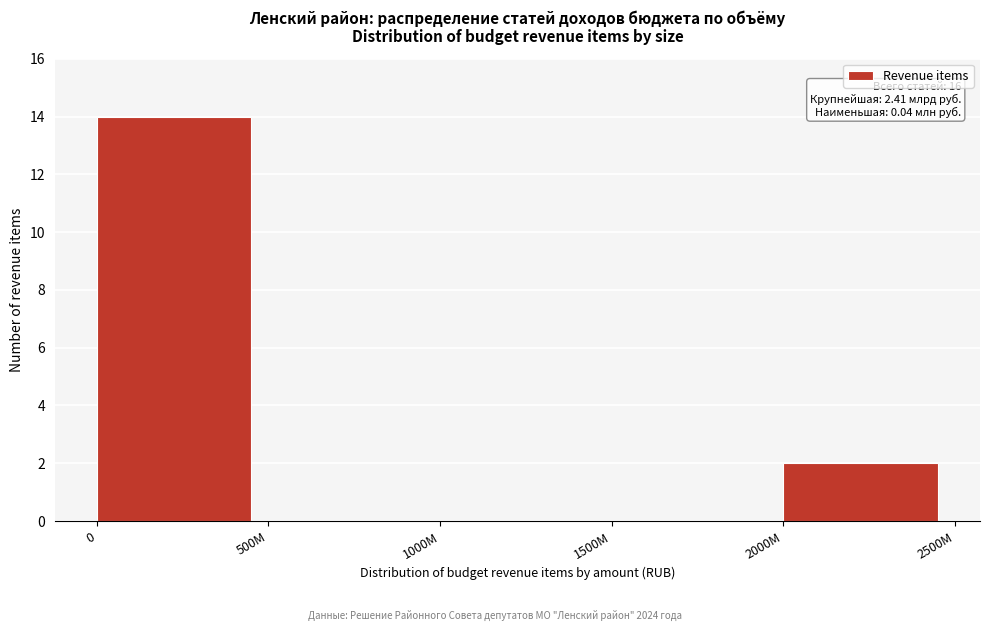

Reading left to right, transcribe all the data shown in this chart.

0=14	500M=0	1000M=0	1500M=0	2000M=2